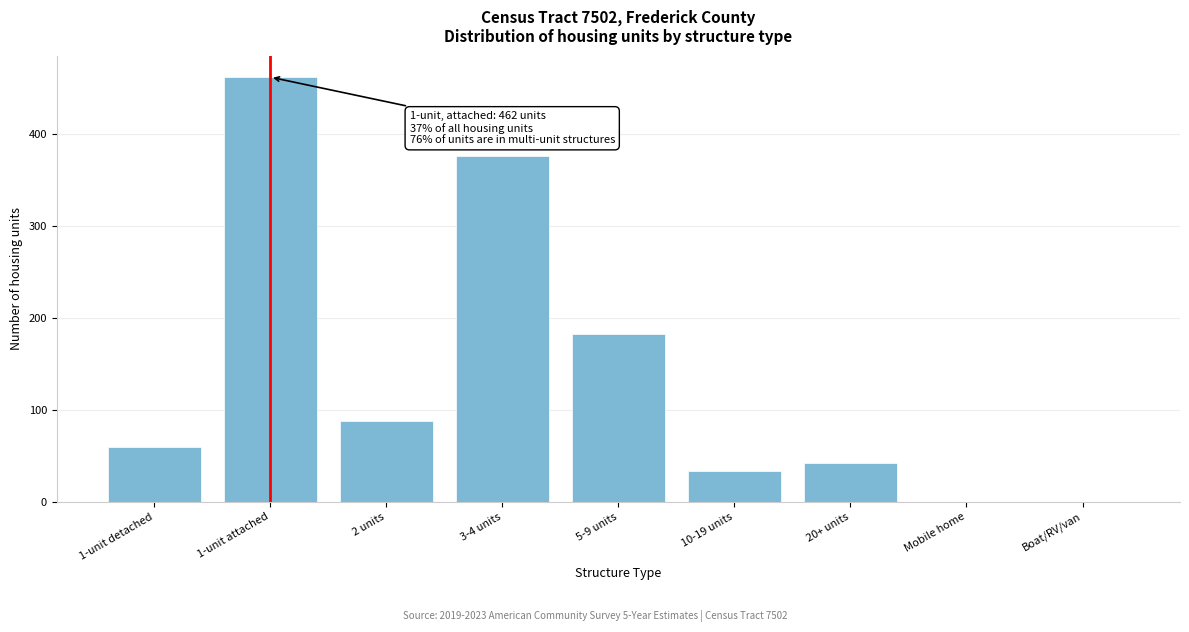

Reading left to right, extract all data points from this chart.

1-unit detached=60	1-unit attached=462	2 units=88	3-4 units=376	5-9 units=183	10-19 units=33	20+ units=42	Mobile home=0	Boat/RV/van=0